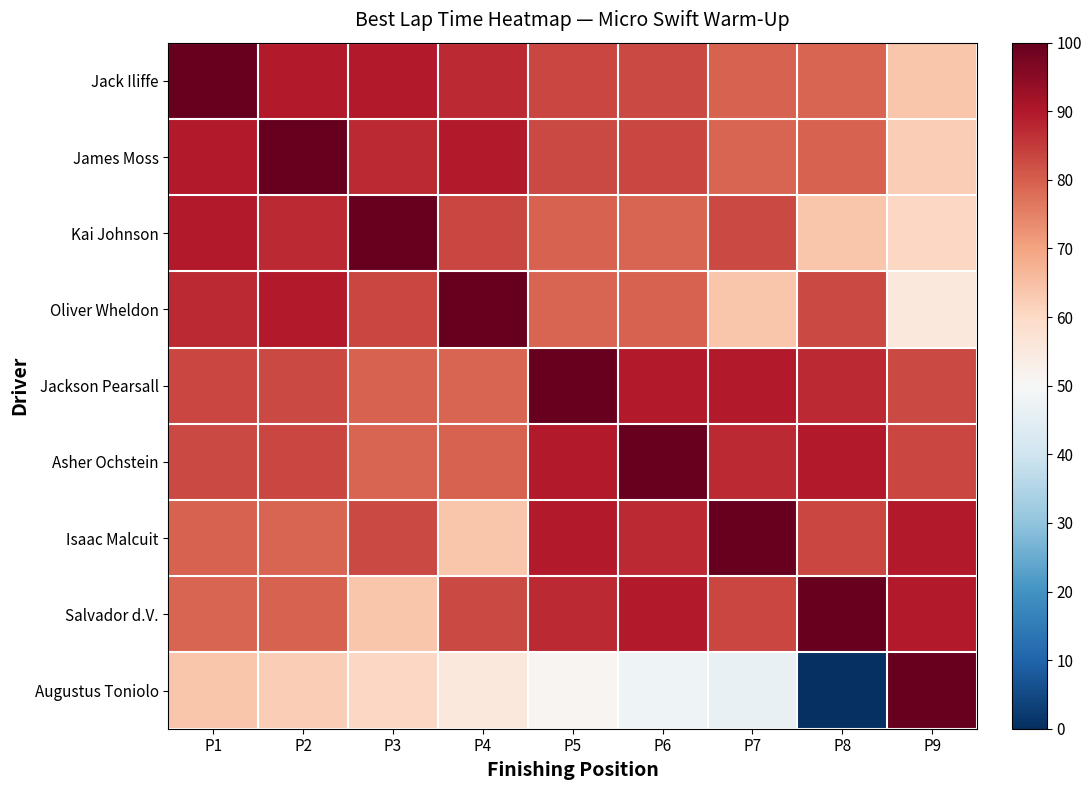

Between P7 and P9, which series saw the biggest shift?

Augustus Toniolo